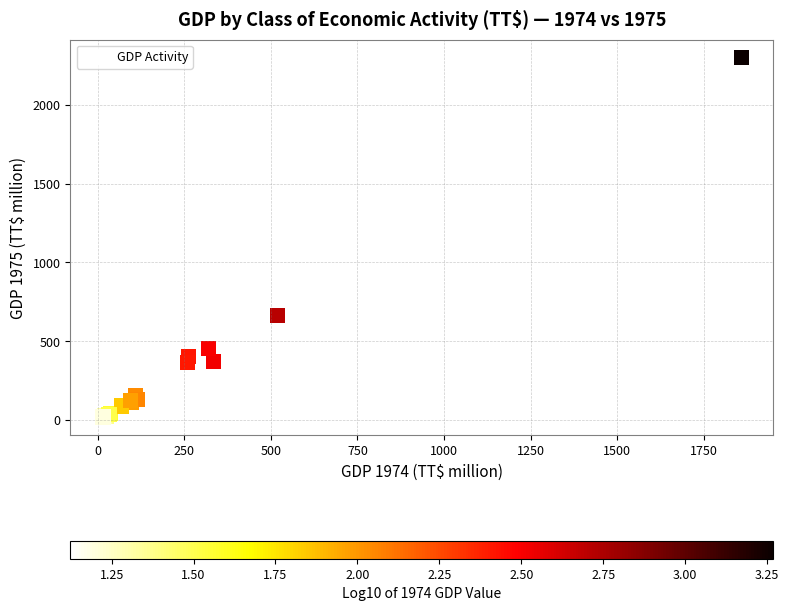

What Y value in the scatter plot is closest to 1159?

662.6